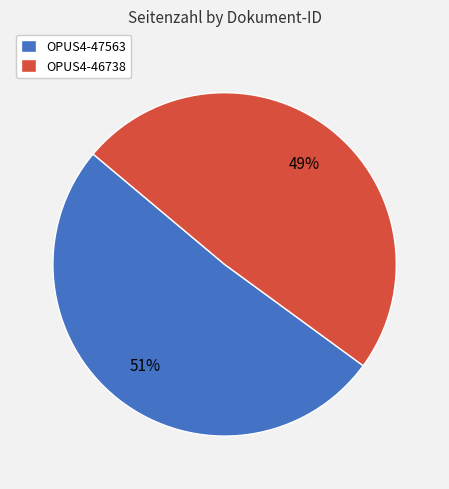

Which category accounts for the majority?

OPUS4-47563